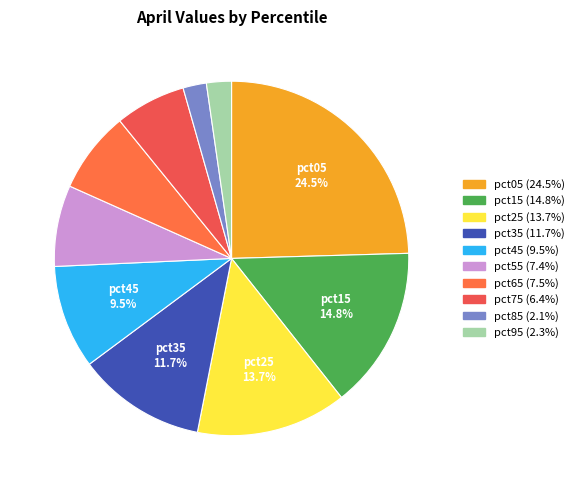

Is it true that pct25 is 14% of the pie?

True